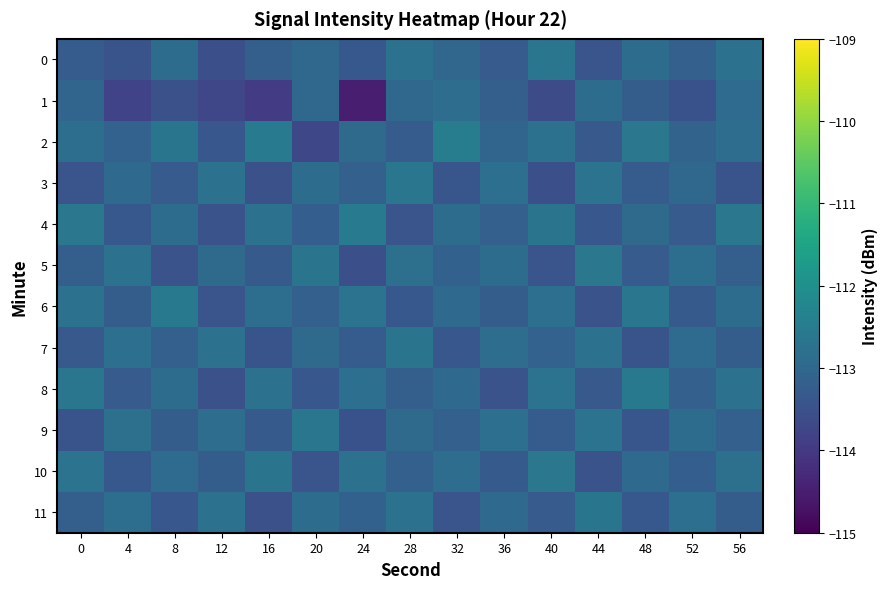

Which series has the largest range (max minus min)?

1